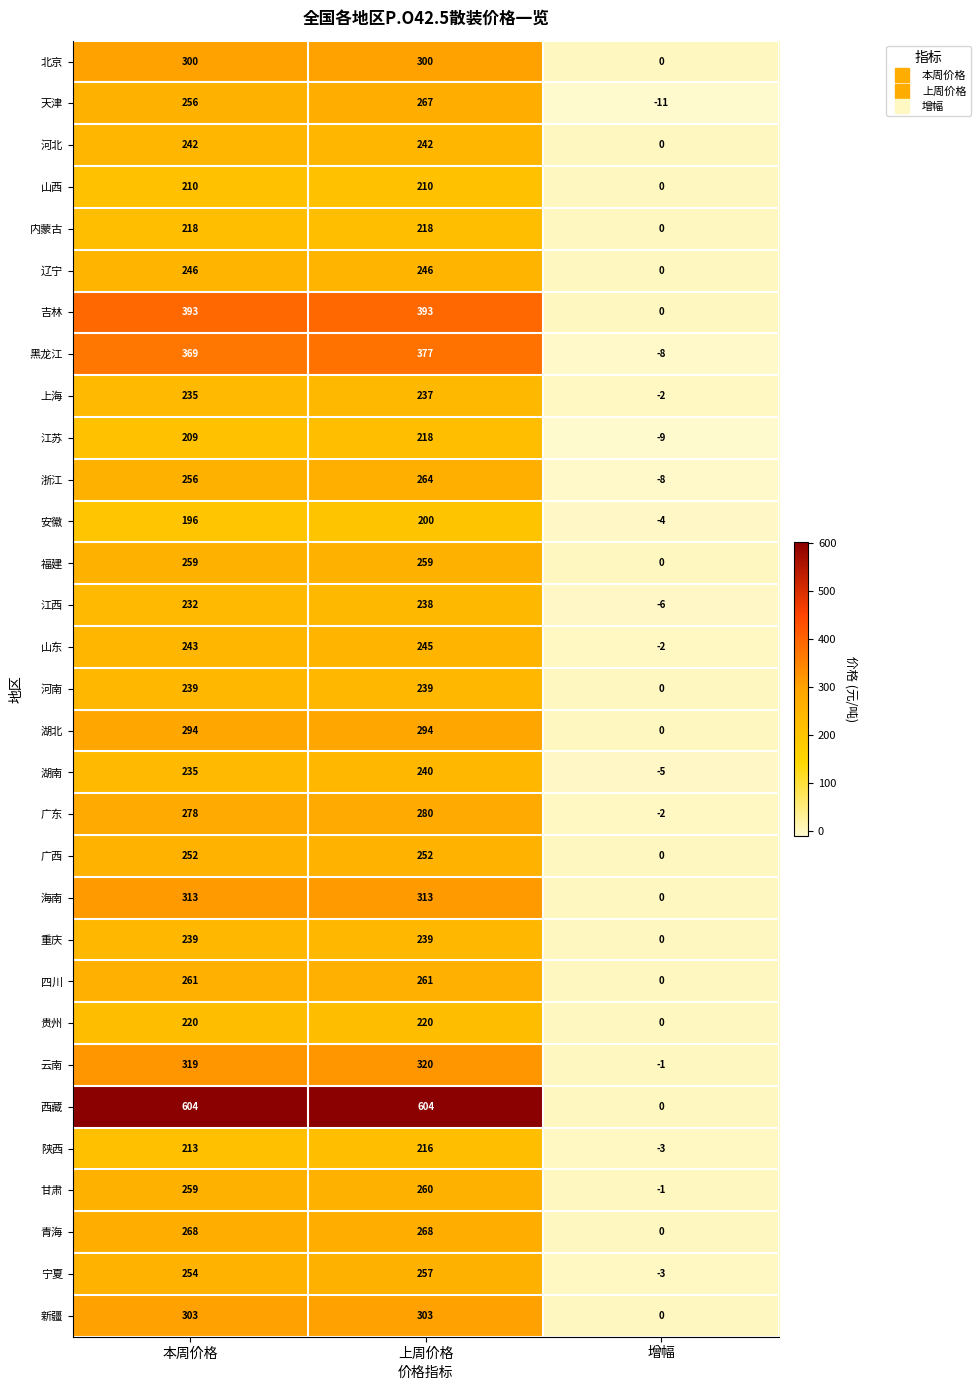

What is the maximum value shown in the chart?

604